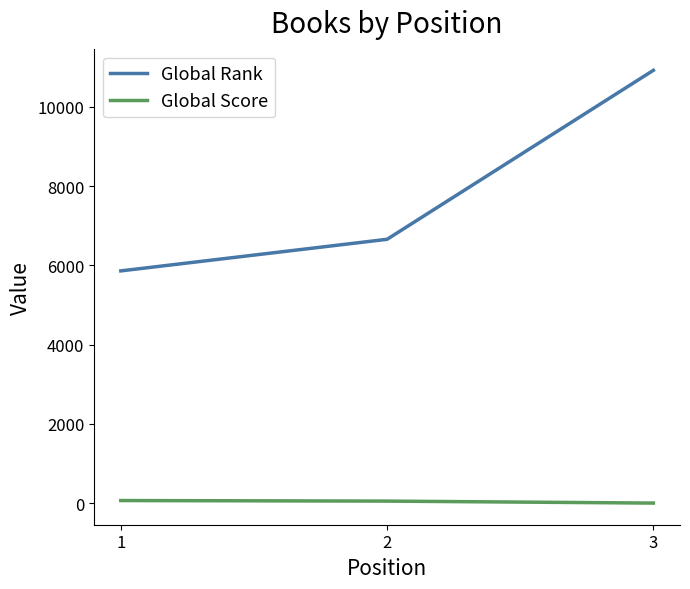

Which series has the widest spread of values?

Global Rank